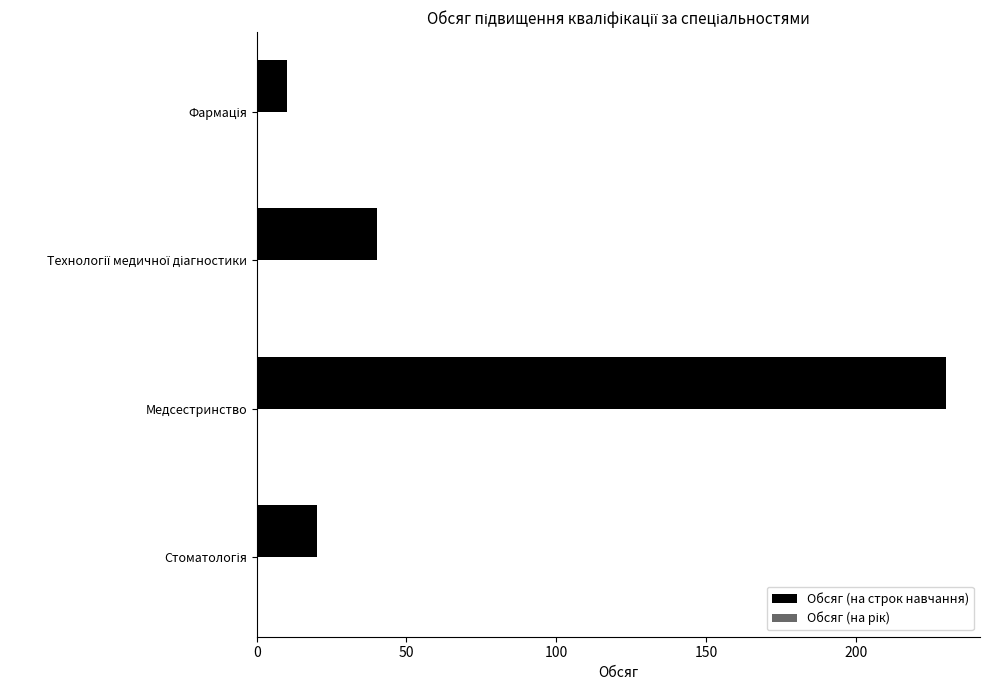

What is the greatest value displayed?

230